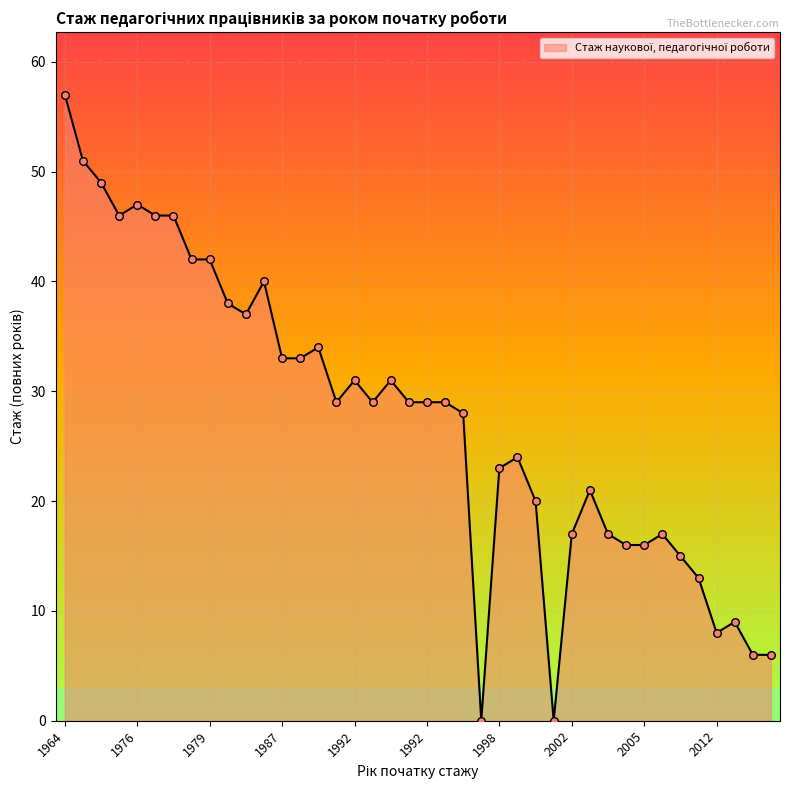

What is the greatest value displayed?

57